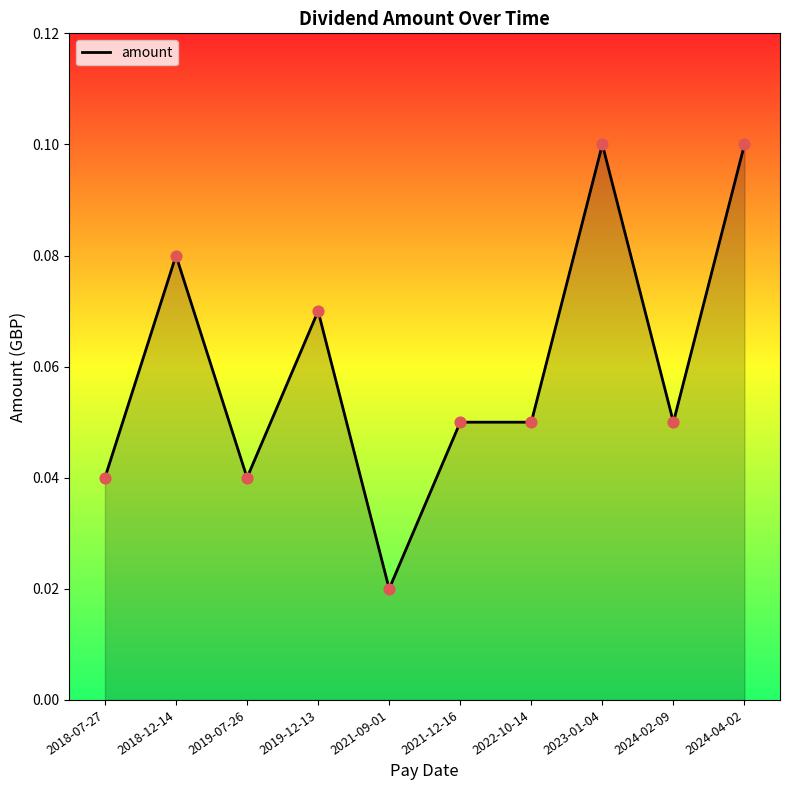

Between 2022-10-14 and 2018-07-27, which is larger?

2022-10-14